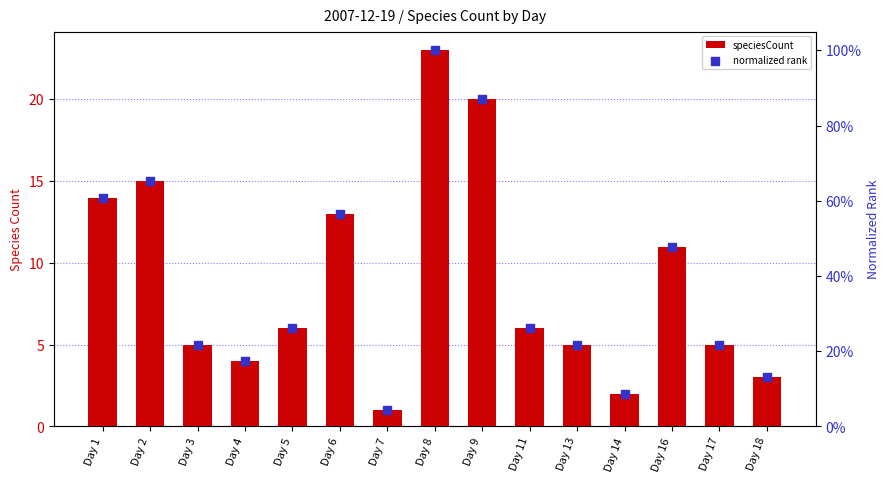

What are all the series names shown in the legend?

speciesCount, normalized rank